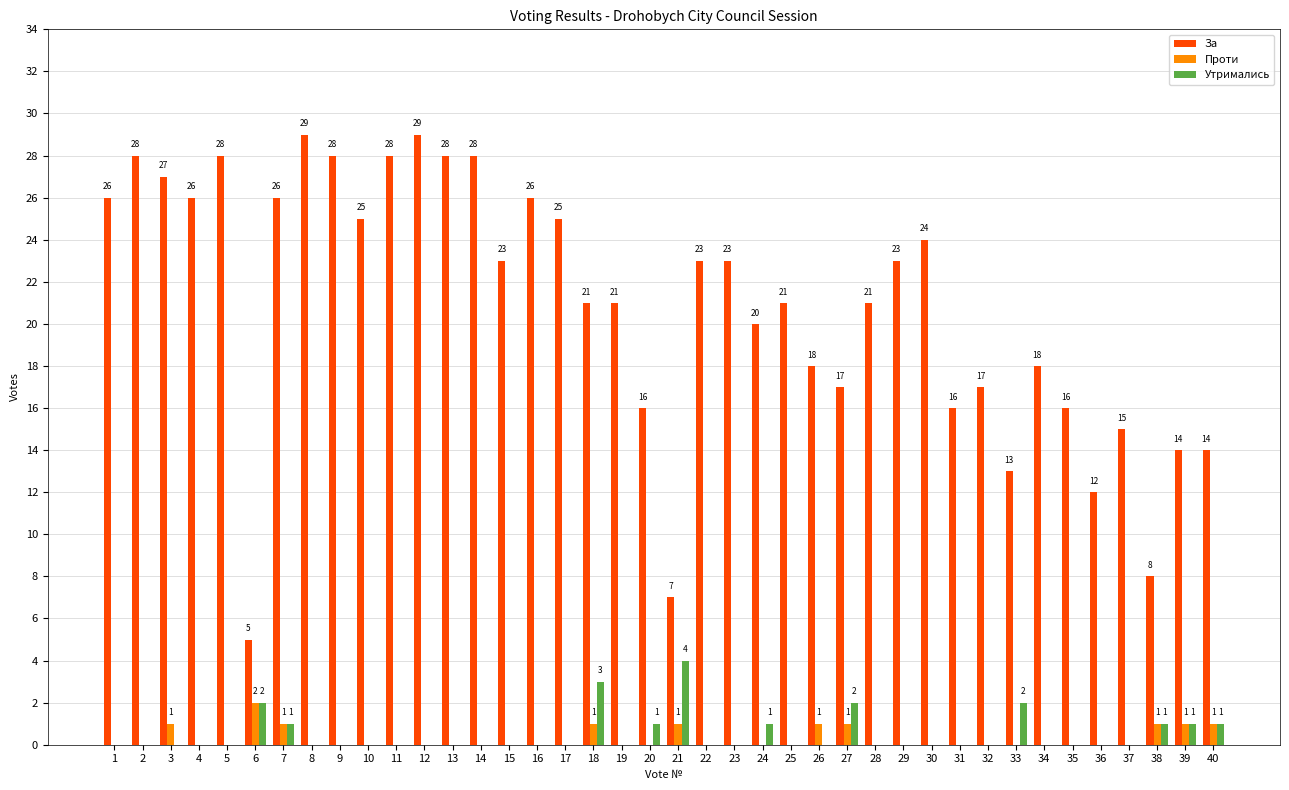

The За series shows 34 at 18. True or false?

False